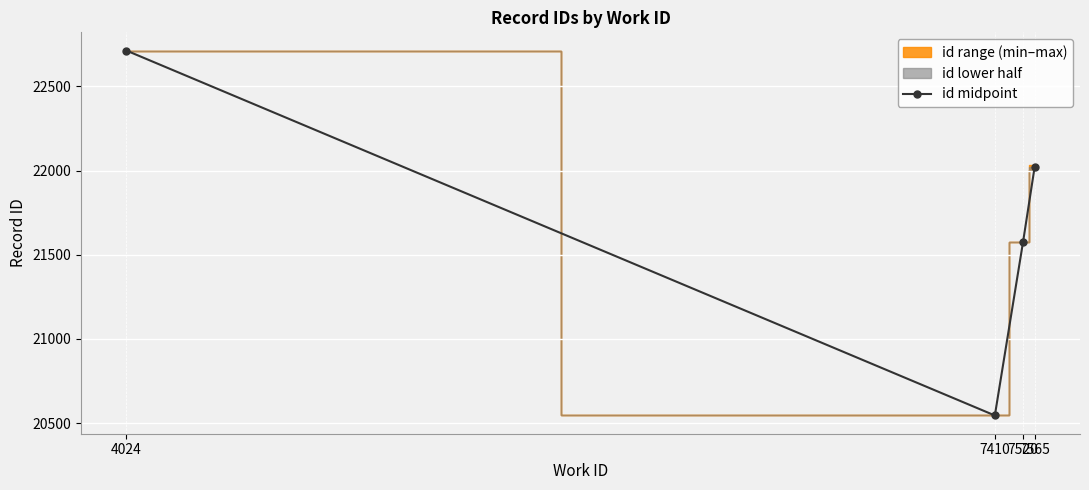

What is the sum of all values?

86853.5